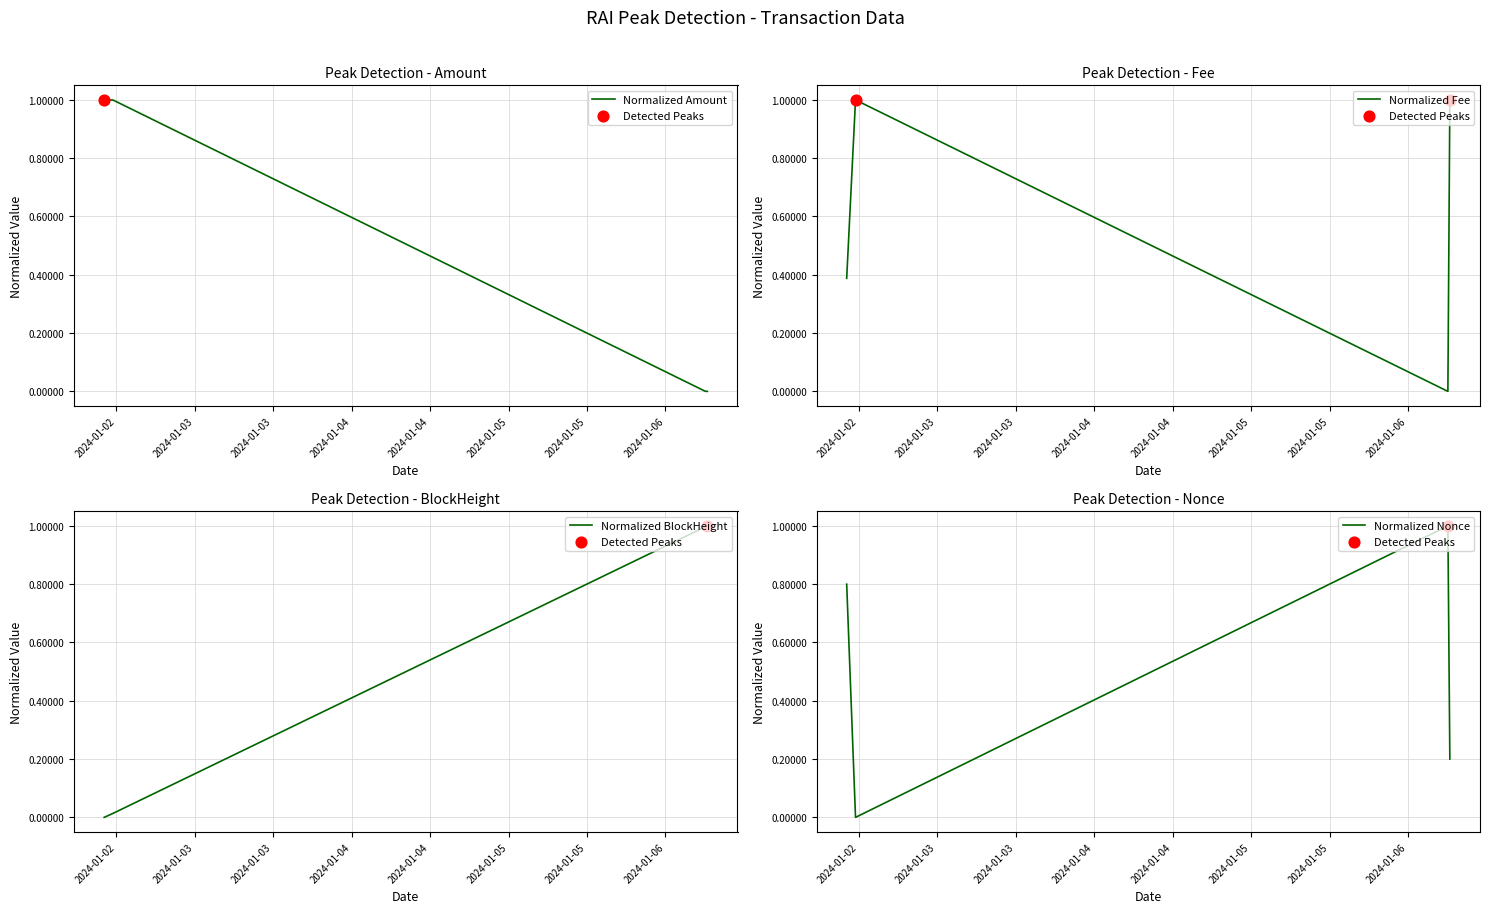

What are all the series names shown in the legend?

Amount, Fee, BlockHeight, Nonce